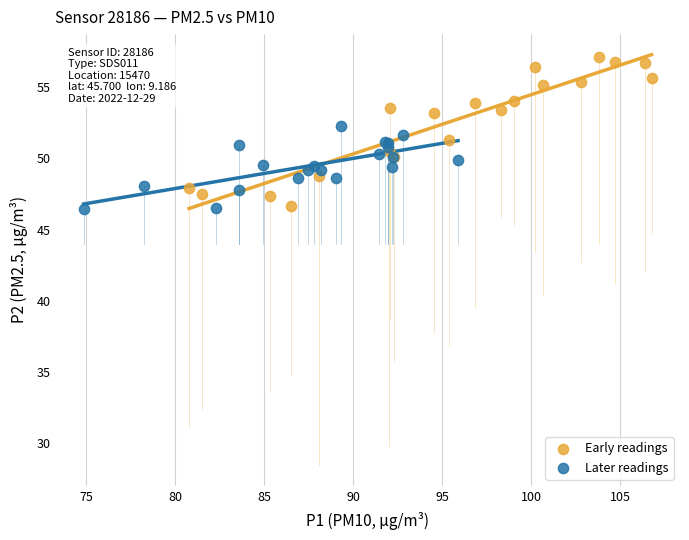

Which series contains the highest Y value?

Early readings